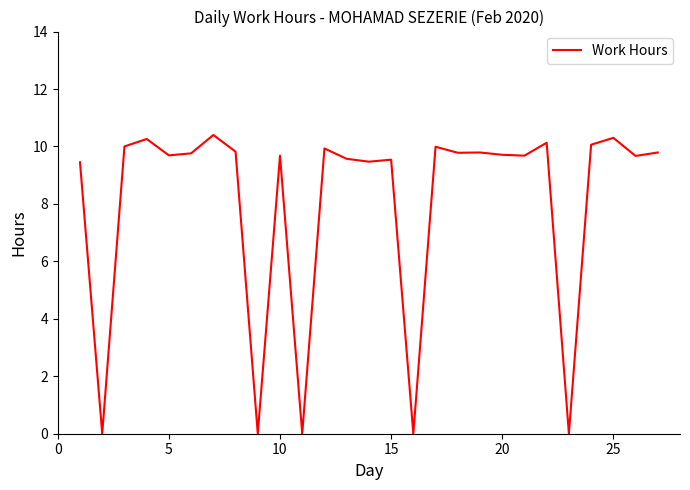

What is the difference between the maximum and minimum values?

10.4